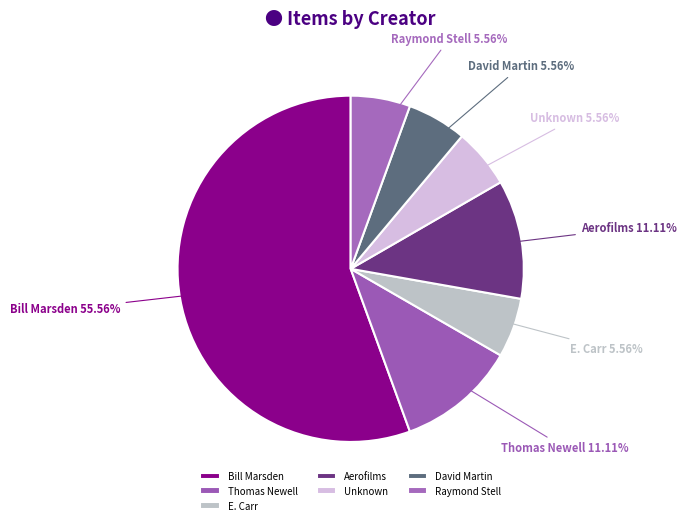

What percentage is the David Martin slice, to the nearest percent?

6%